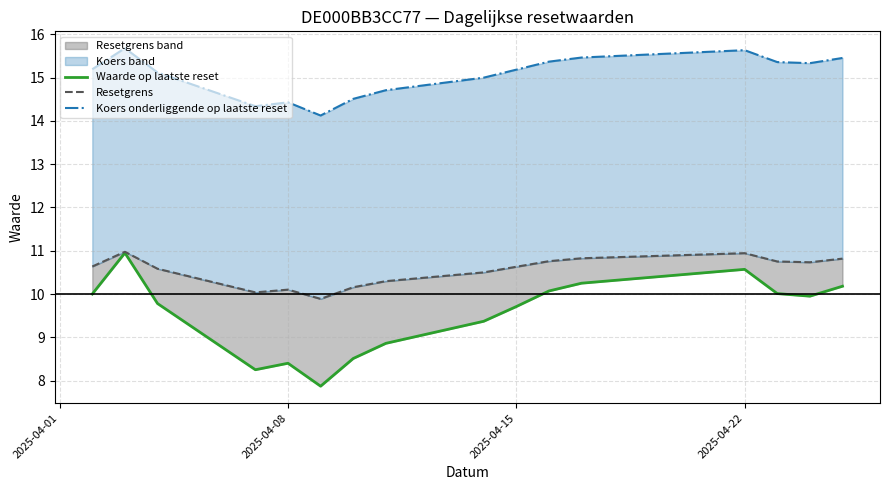

In Koers onderliggende op laatste reset, how many points are lower than both neighbors (excluding endpoints)?

3